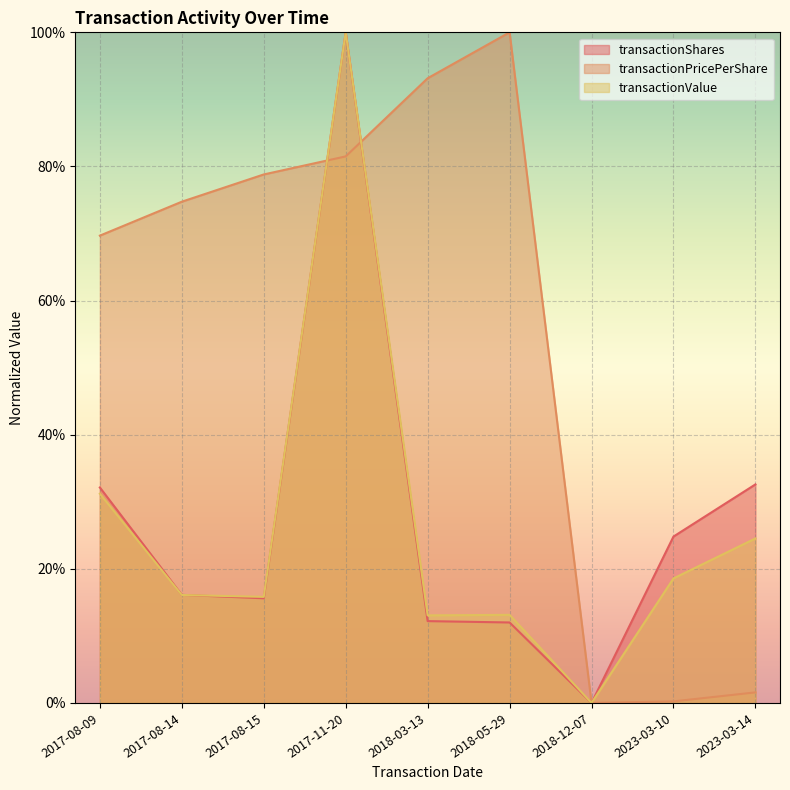

Where do transactionPricePerShare and transactionShares first cross each other?

2017-08-15 and 2017-11-20